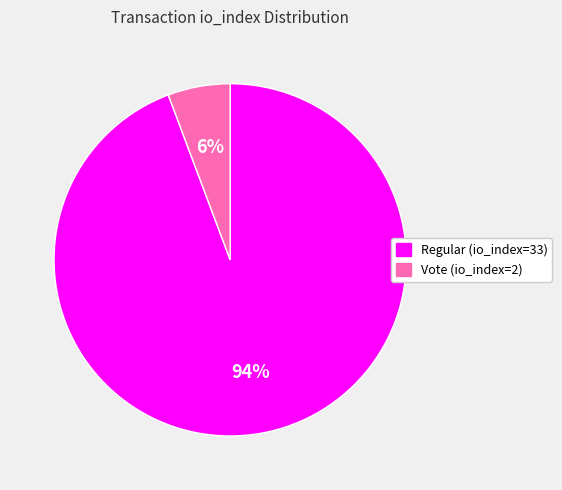

How many slices are in this pie chart?

2